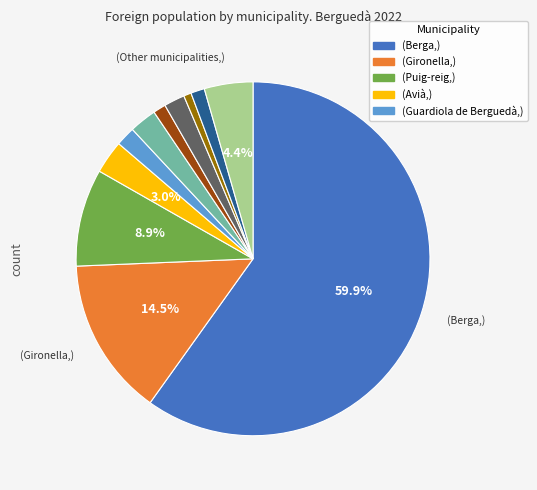

Does any single category account for the majority?

Yes